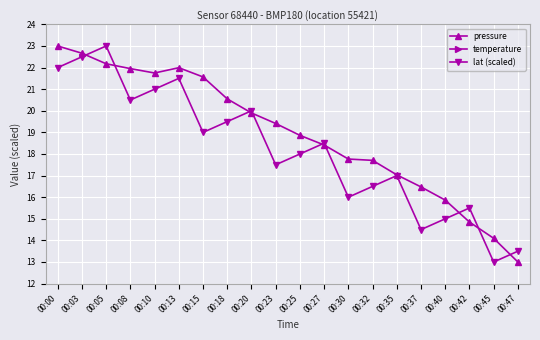

What is the difference between the pressure values at 00:13 and 00:37?

5.5